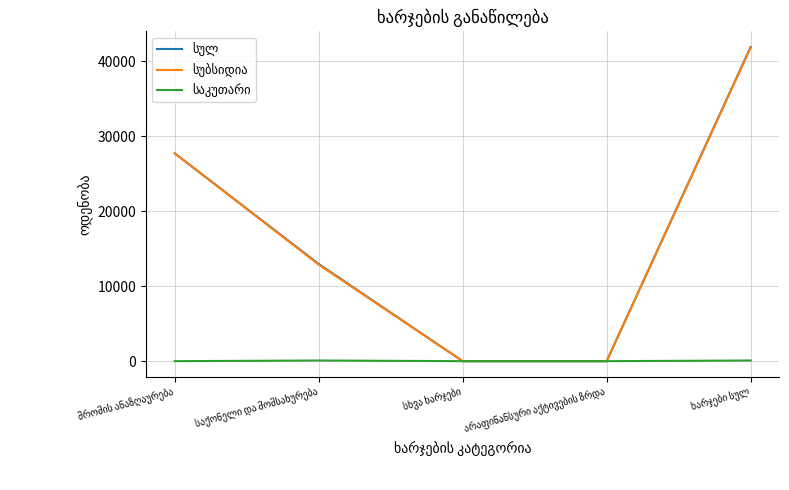

What position from the right is საქონელი და მომსახურება?

4